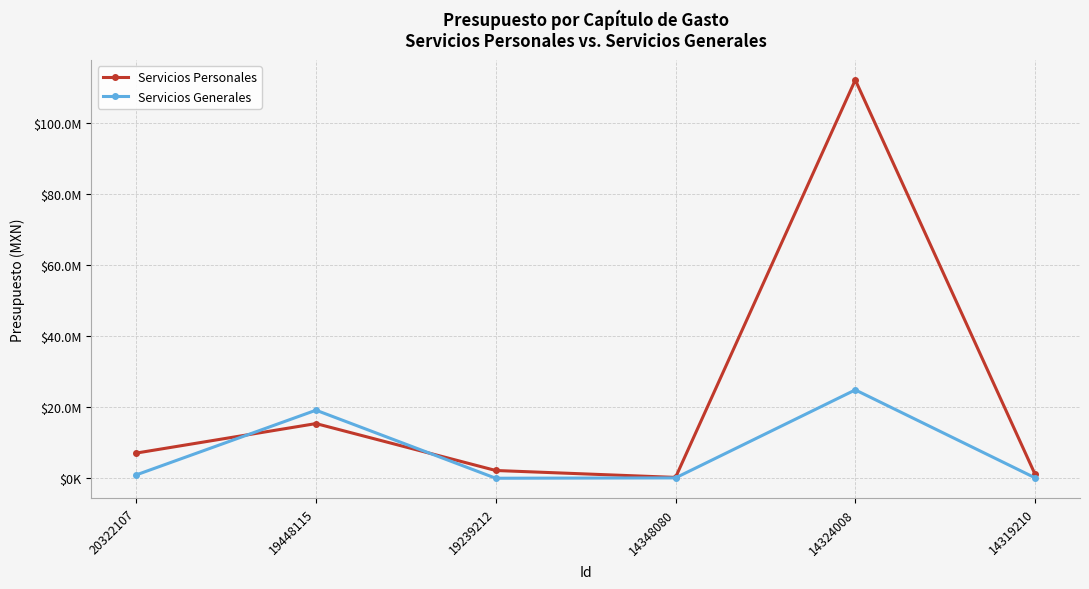

Does the chart have visible grid lines?

Yes